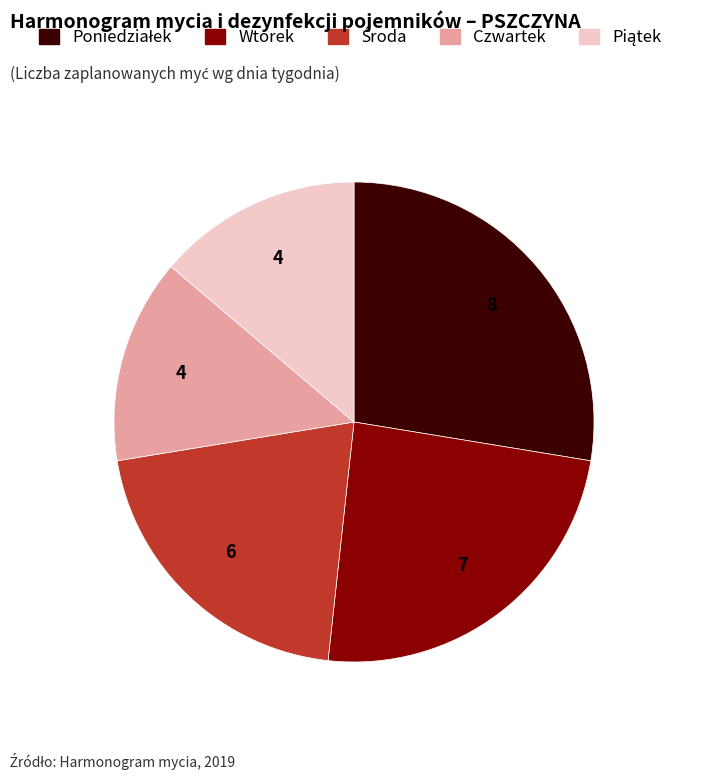

Does Czwartek account for over 50% of the chart?

No